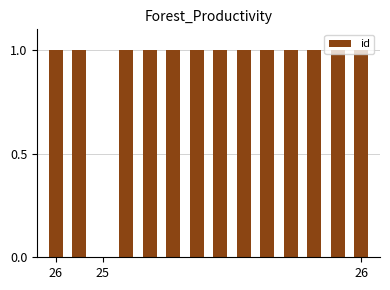

What is the sum of all values?

13.0